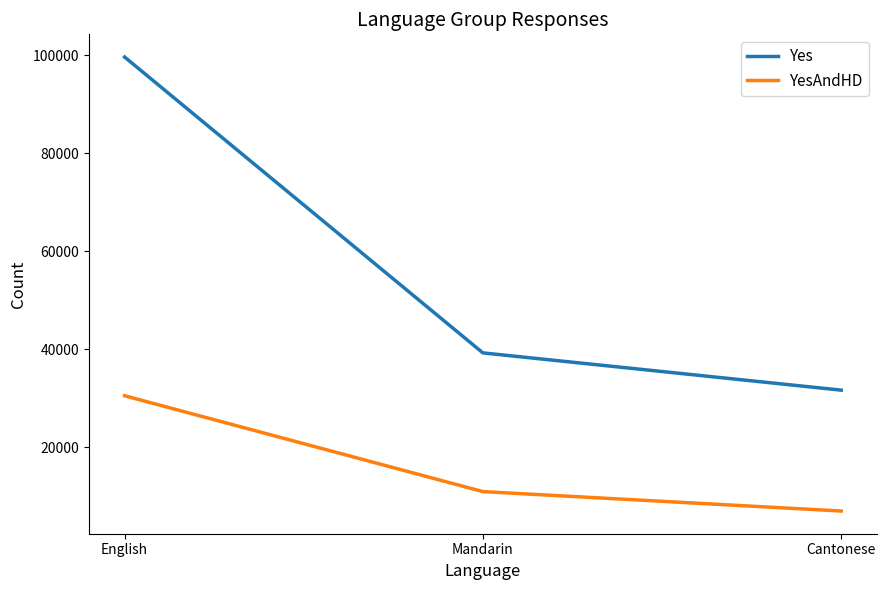

What is the difference between the YesAndHD values at English and Mandarin?

19569